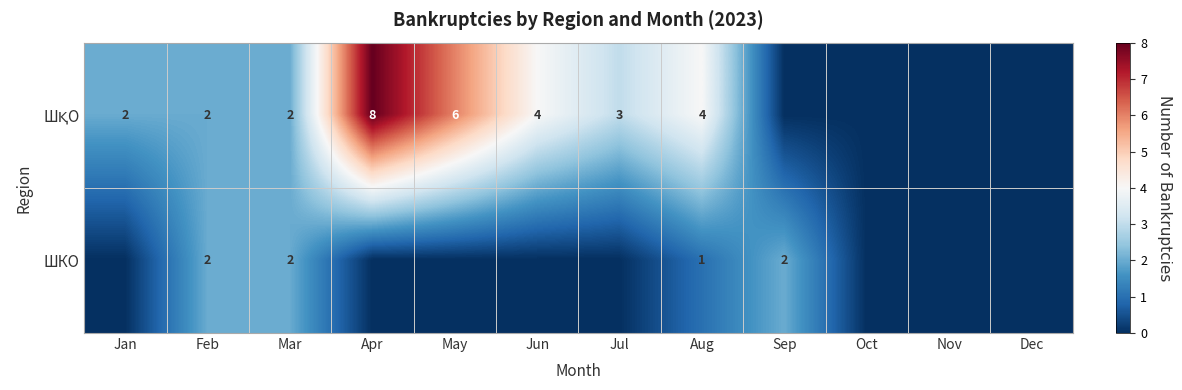

What is the total value across all series at May?

6